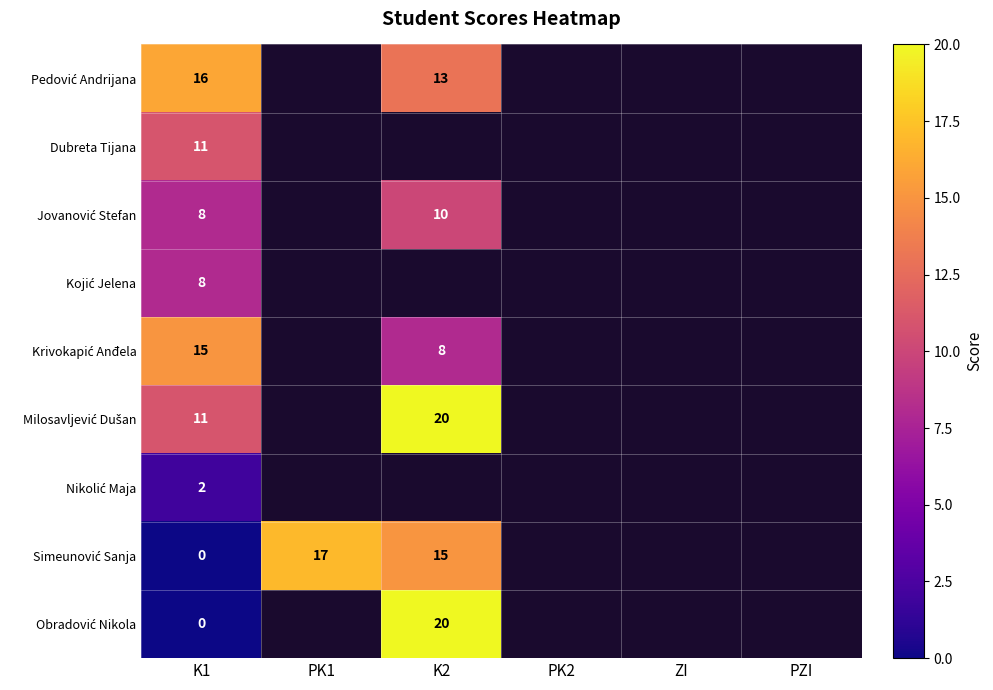

What is the spread (max minus min) of values at K1?

16